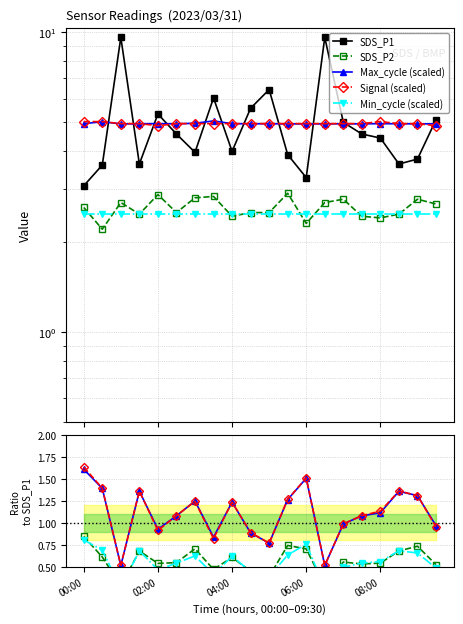

What is the spread (max minus min) of values at 02:30?

2.4